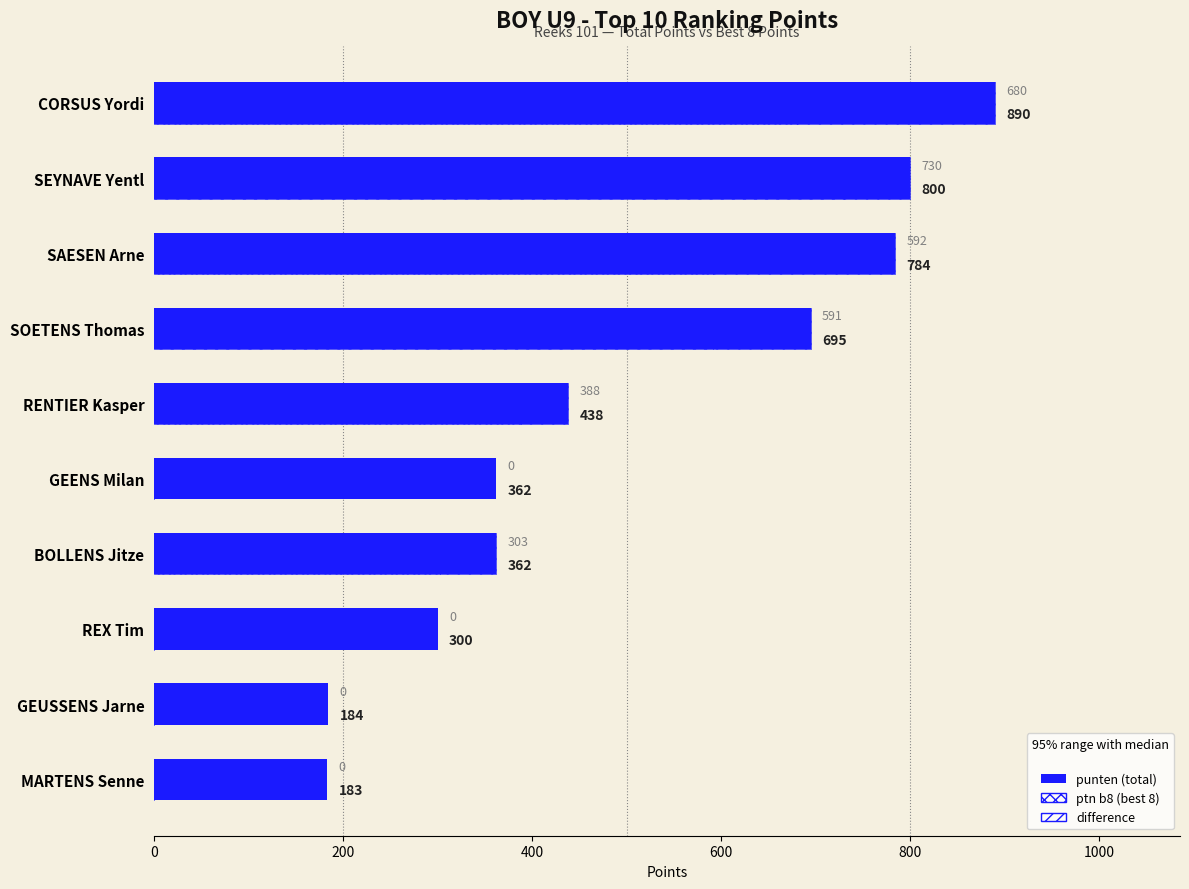

How many values in the ptn b8 series are below 388?

5